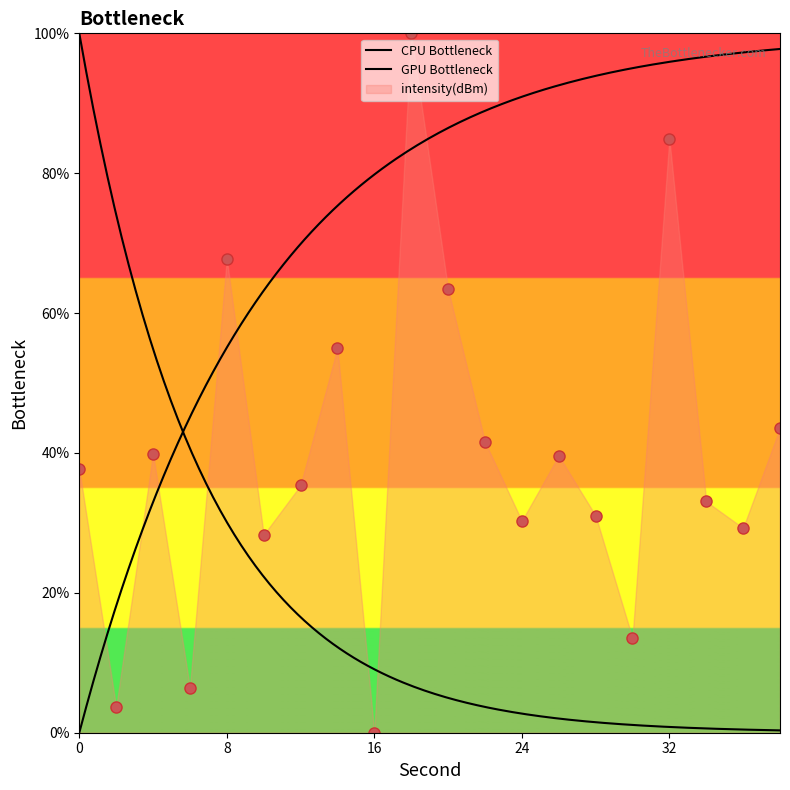

Read the value at 34.

33.1